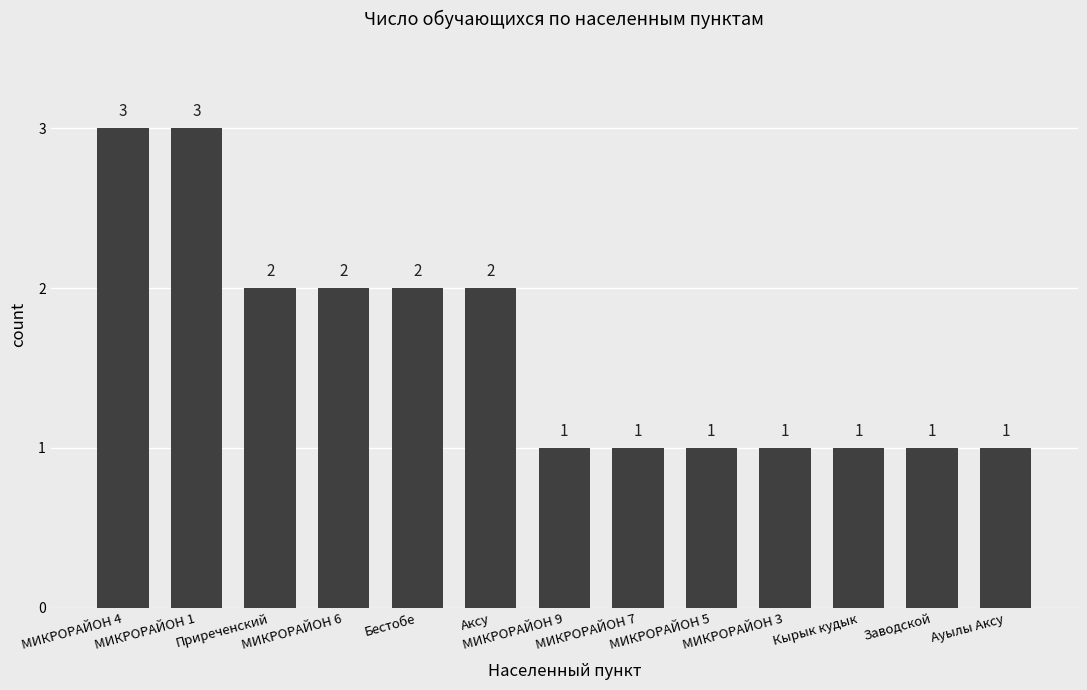

Approximately how many times larger is the value at Заводской compared to Аксу?

0.5